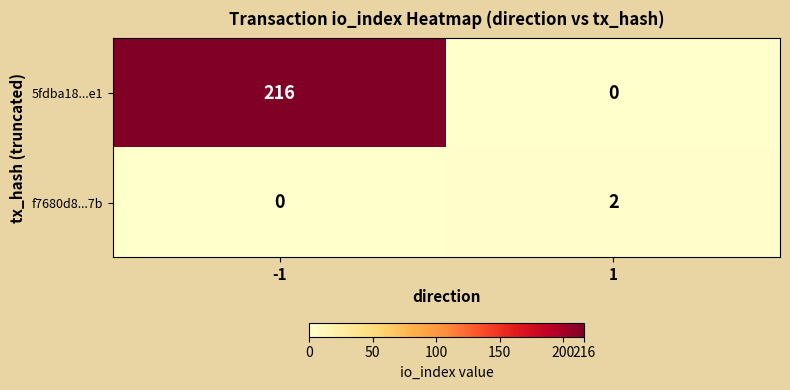

Rank the series by their average value, from highest to lowest.

5fdba18...e1, f7680d8...7b